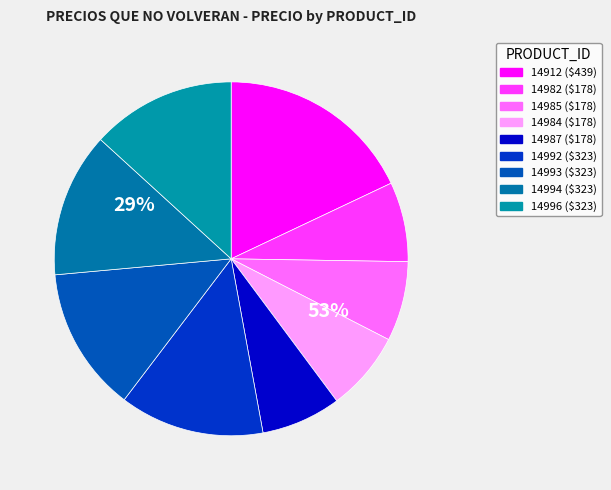

To the nearest percent, what percentage of the pie is 14987?

7%